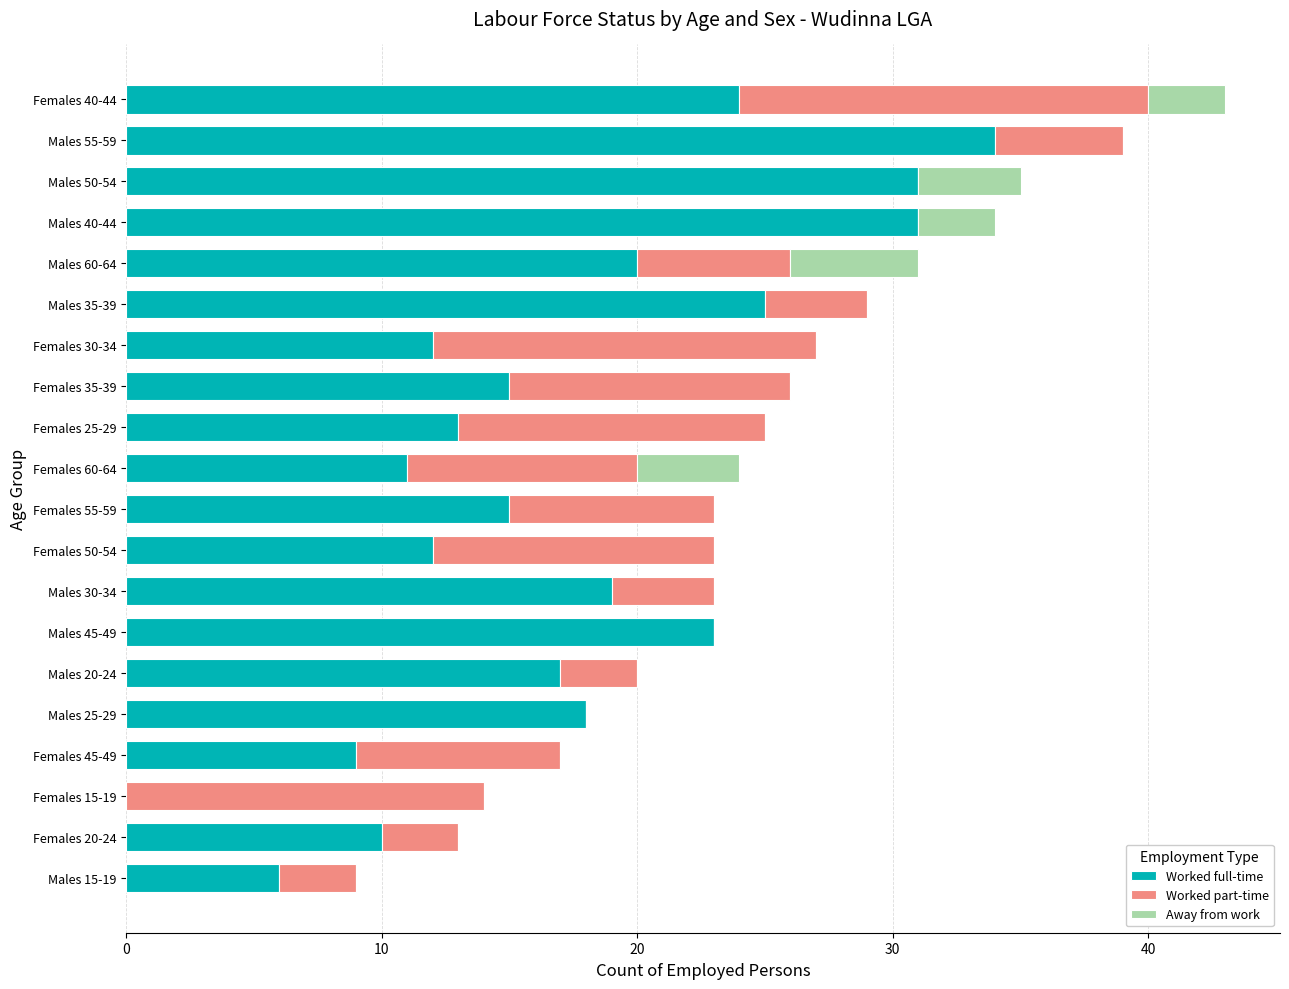

Is it true that Worked full-time equals 12 at Females 50-54?

True